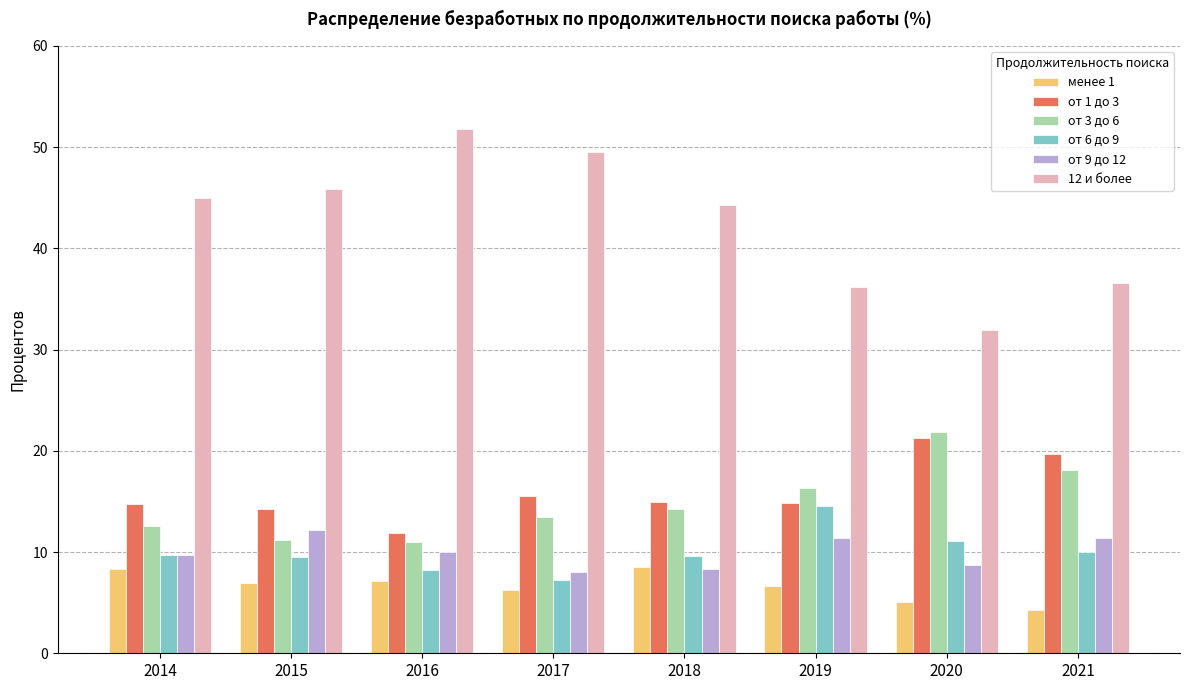

True or false: 12 и более has a value of 47.0 at 2020.

False